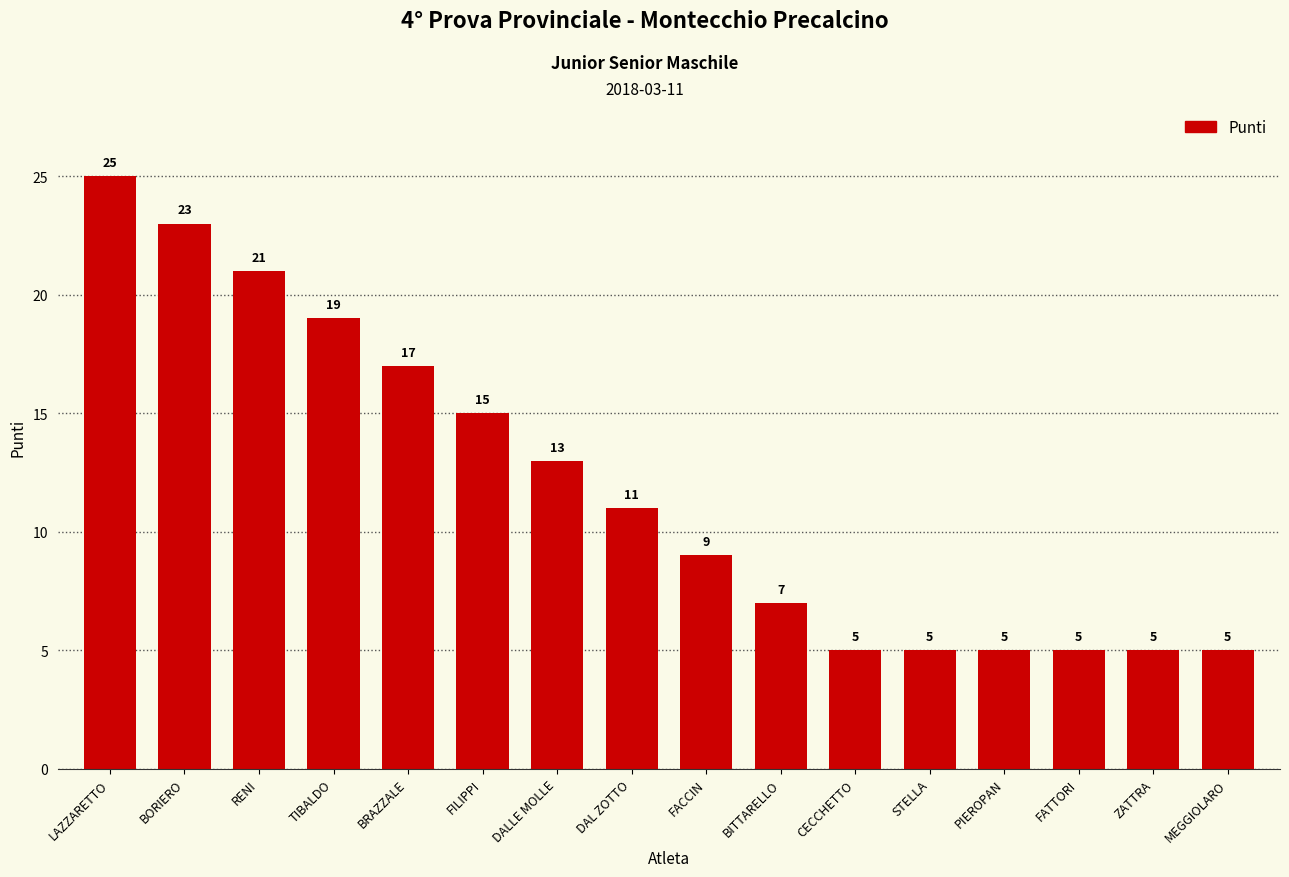

What is the maximum value shown in the chart?

25